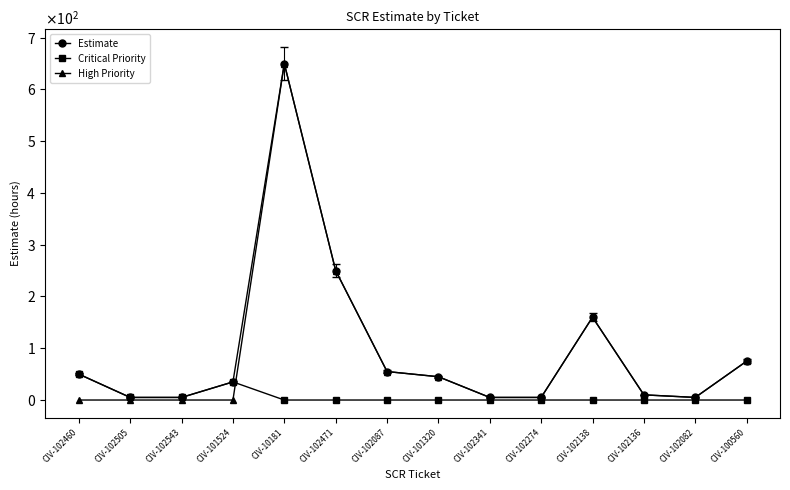

What is the difference between the Critical Priority values at CIV-100560 and CIV-102460?

50